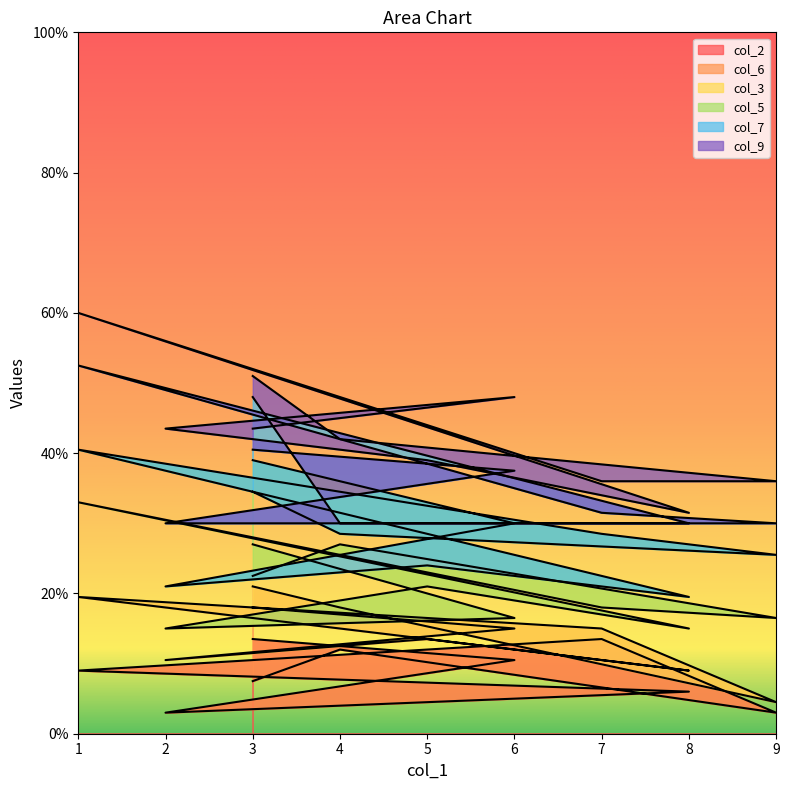

Where do col_9 and col_6 first cross each other?

3 and 4